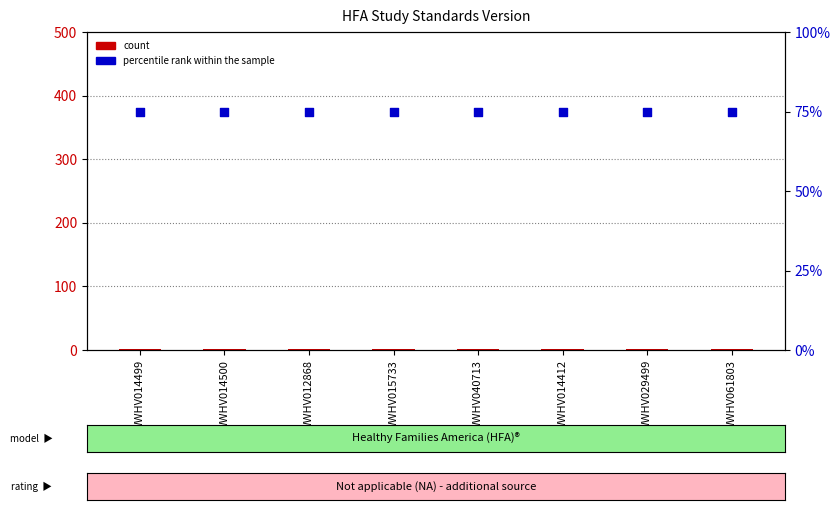

At which category is the sum across all series the highest?

WWHV014499